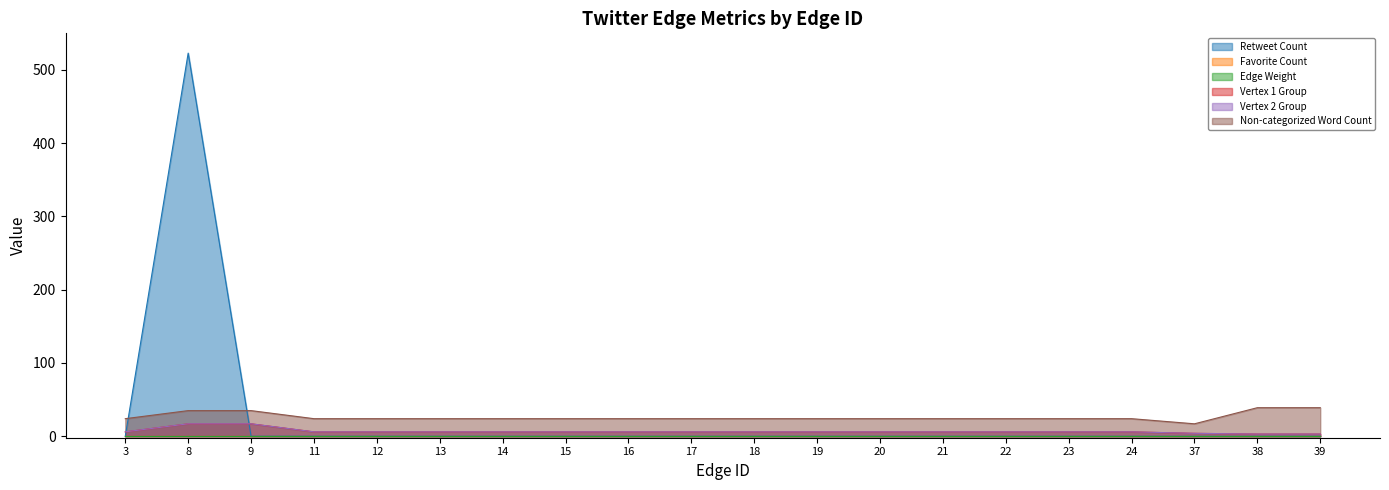

Which category has the lowest value across all series?

3